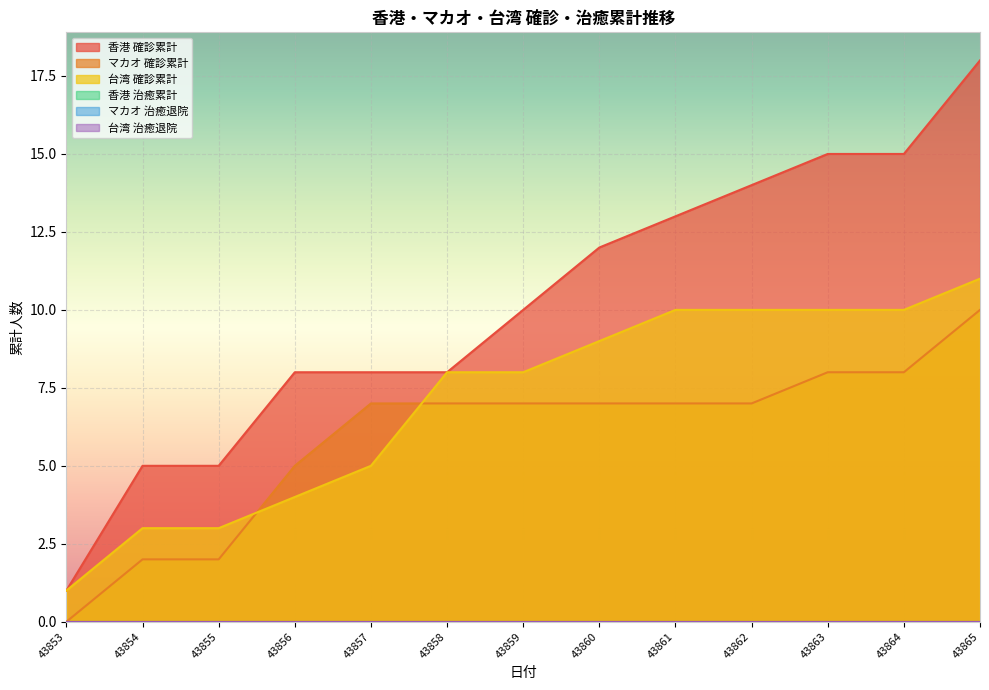

At which category is the sum across all series the highest?

43865